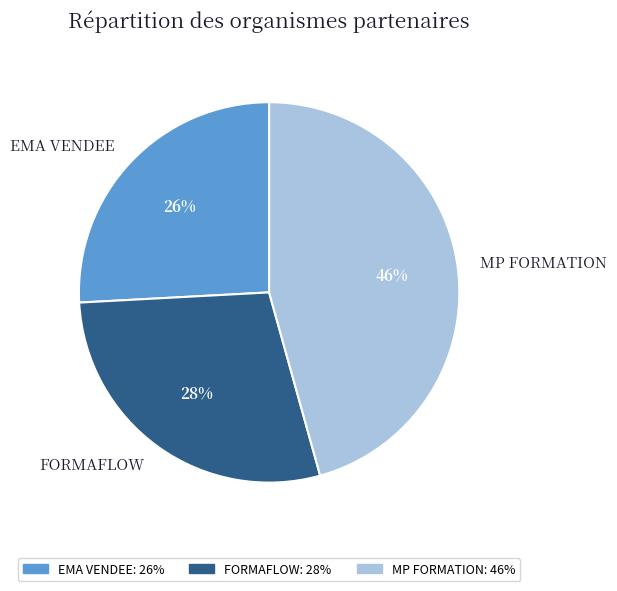

Rank the categories by value from lowest to highest.

EMA VENDEE, FORMAFLOW, MP FORMATION